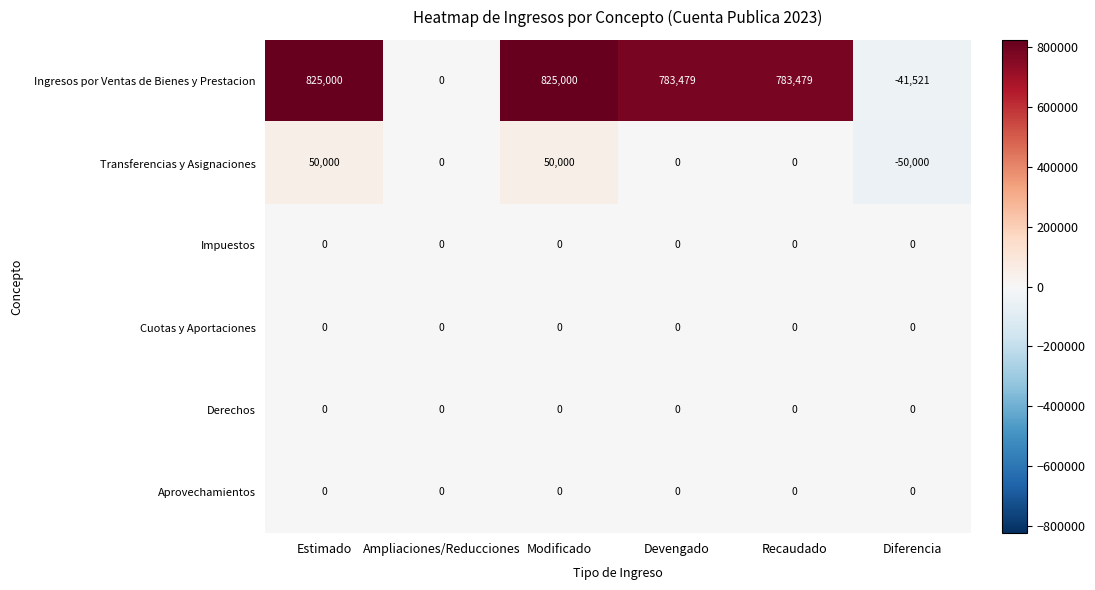

The Aprovechamientos series shows 0 at Recaudado. True or false?

True